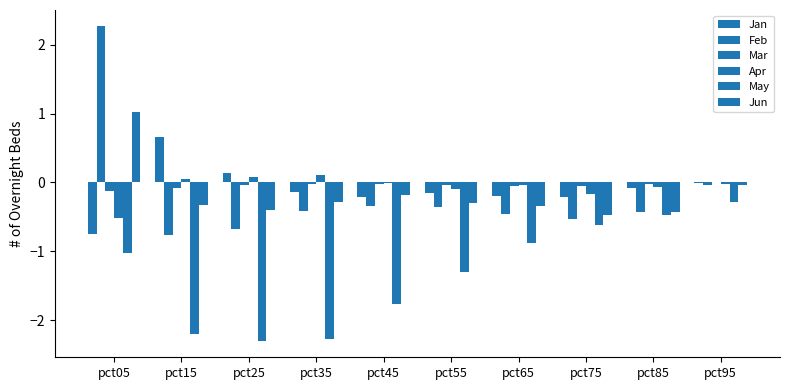

Which category has the highest value across all series?

pct05